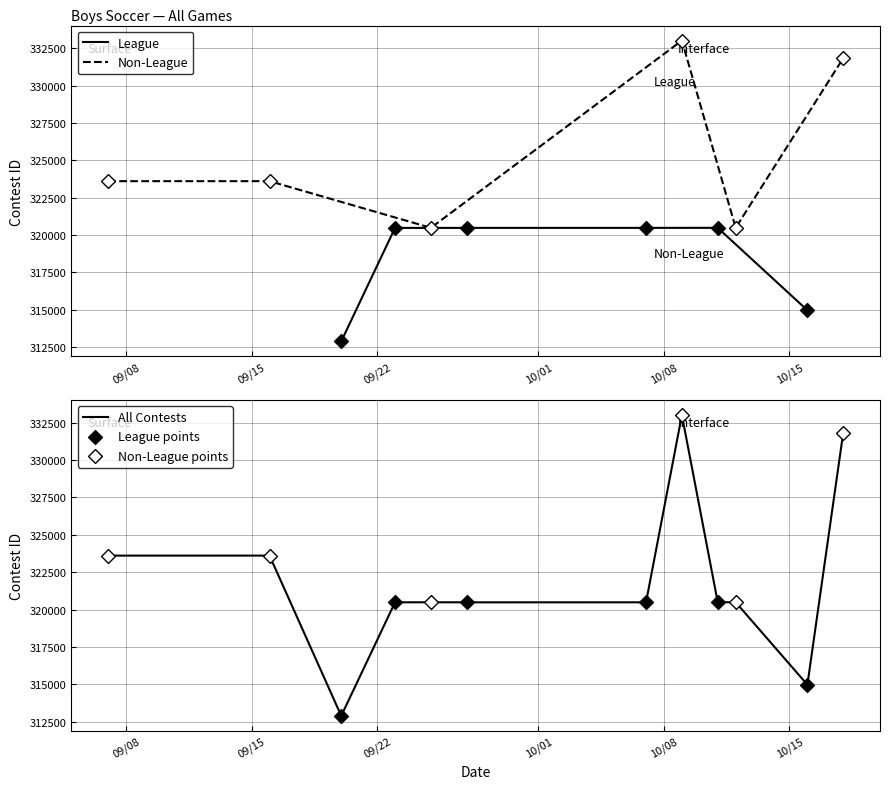

Which has a higher value, 9/20/21 or 10/16/21?

10/16/21